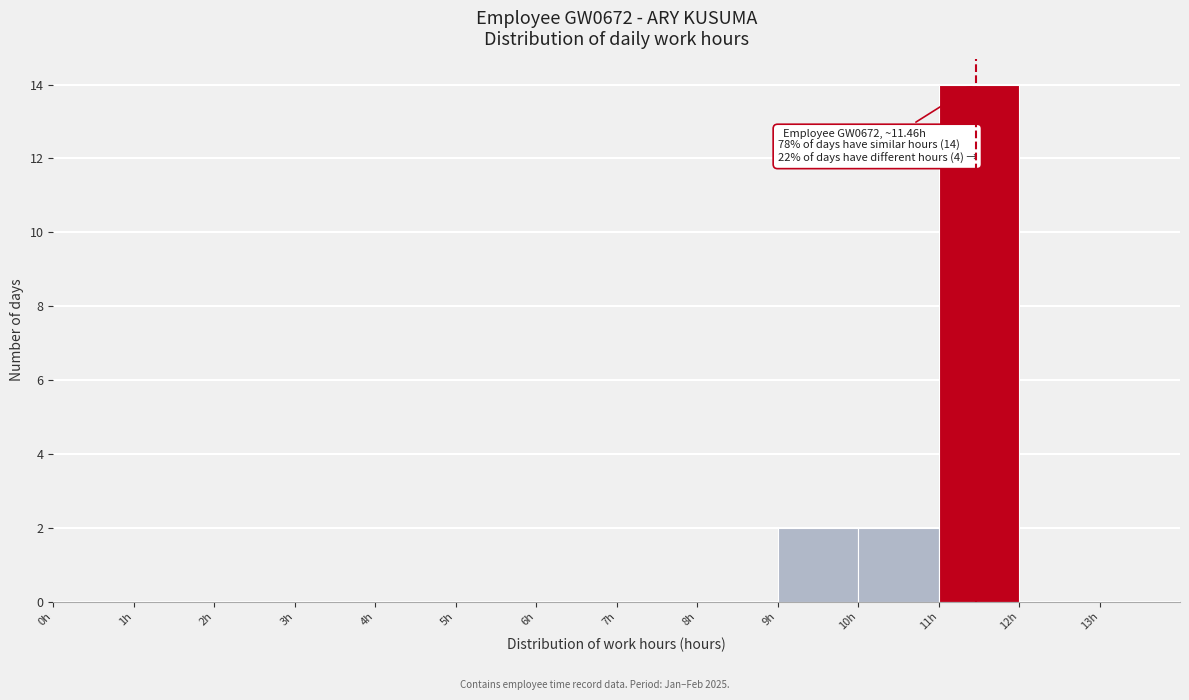

Over which range of the x-axis is the bar tallest?

11 to 12